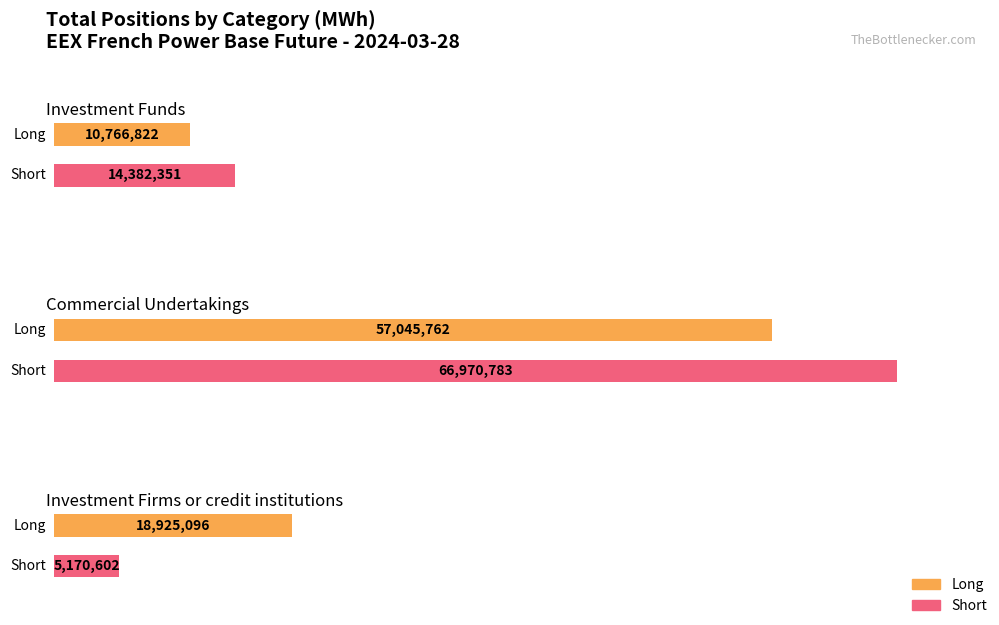

Is it true that Short equals 119318681 at Commercial Undertakings?

False